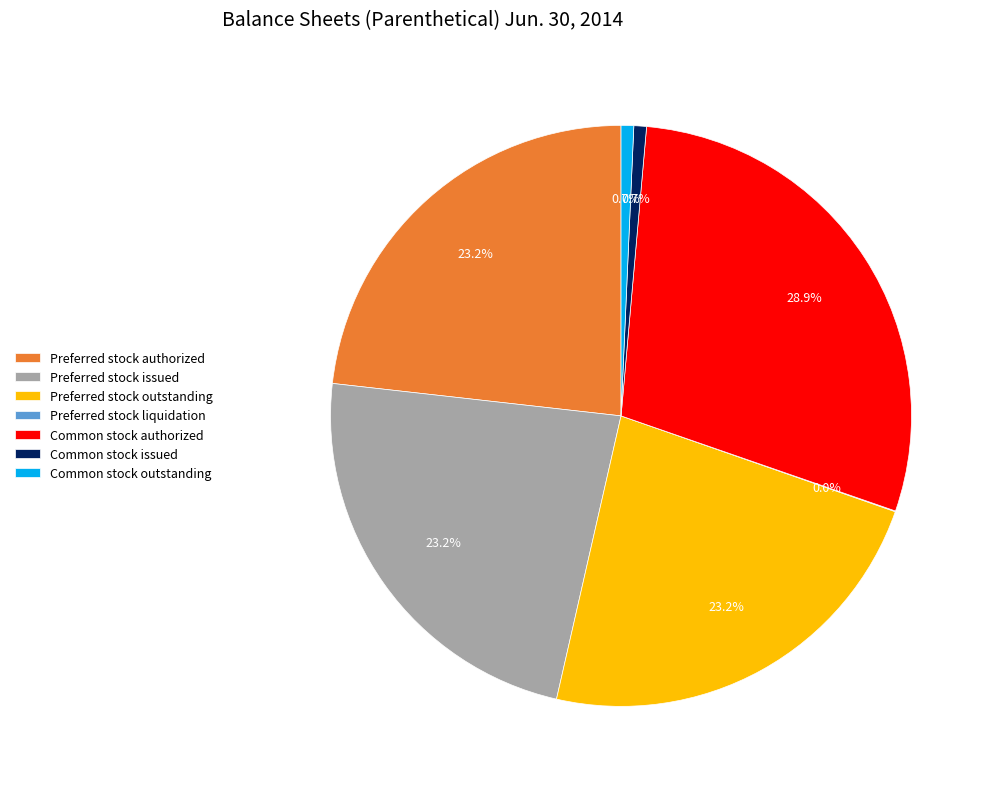

To the nearest percent, what portion does Preferred stock authorized represent?

23%